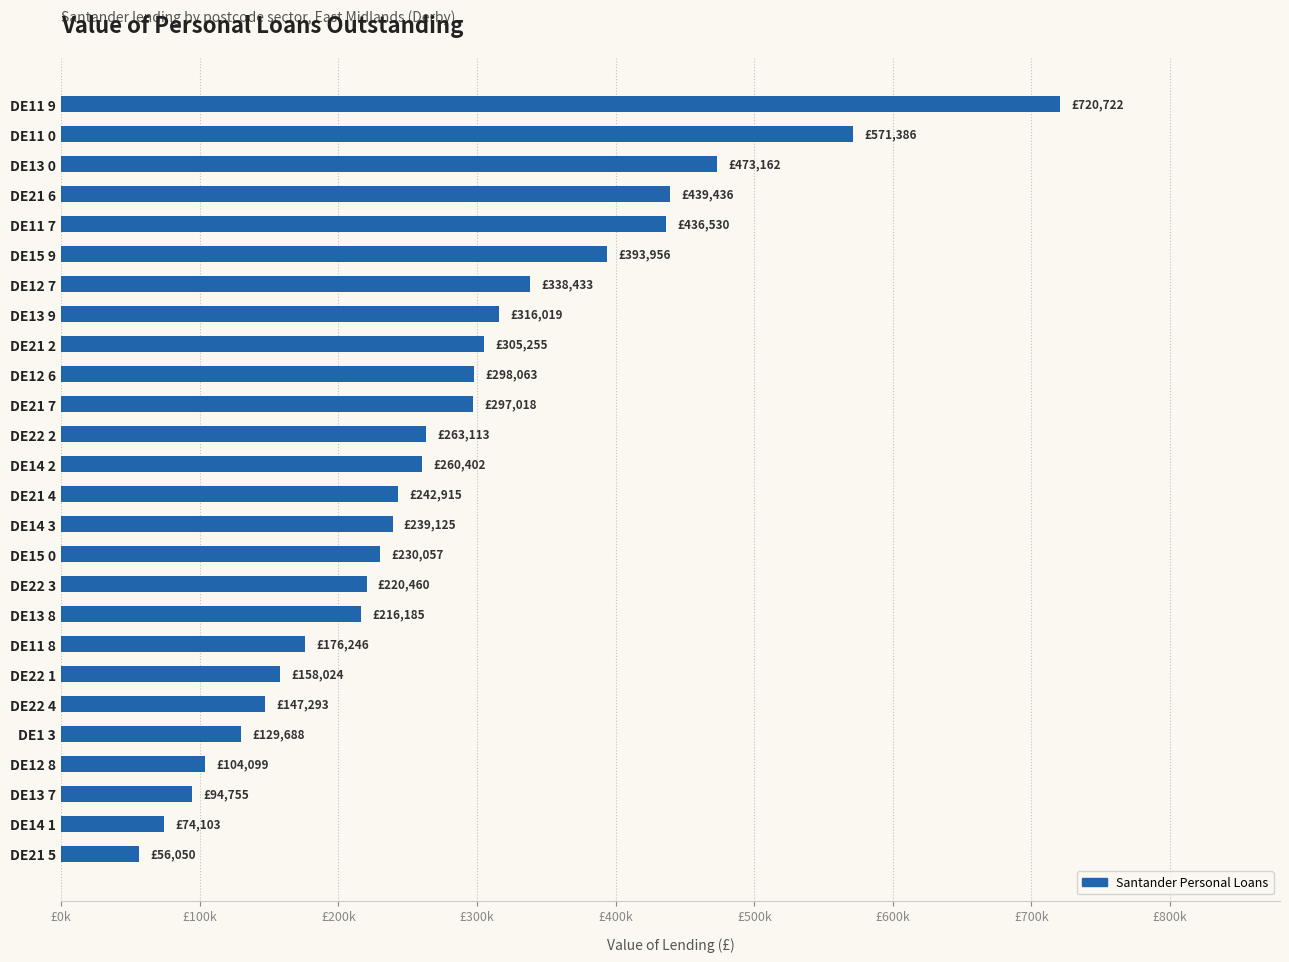

Which category has the highest value across all series?

DE11 9